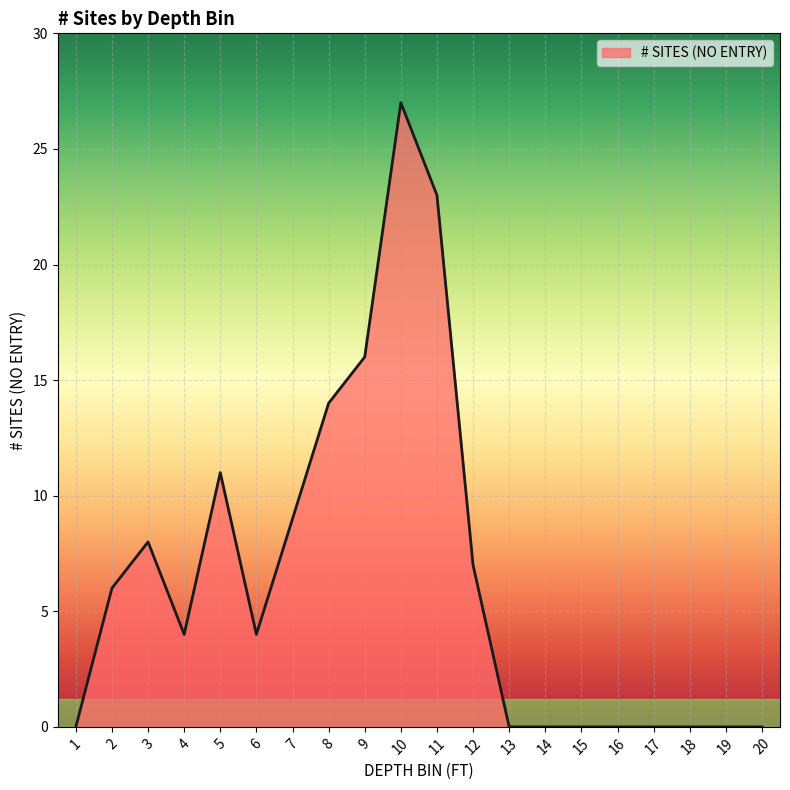

What is the change in value from 4 to 9?

+12